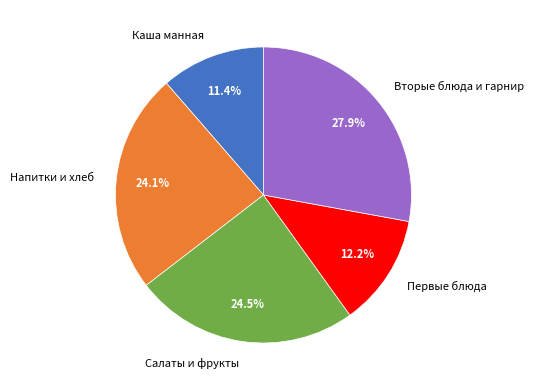

Which has a higher value, Напитки и хлеб or Каша манная?

Напитки и хлеб